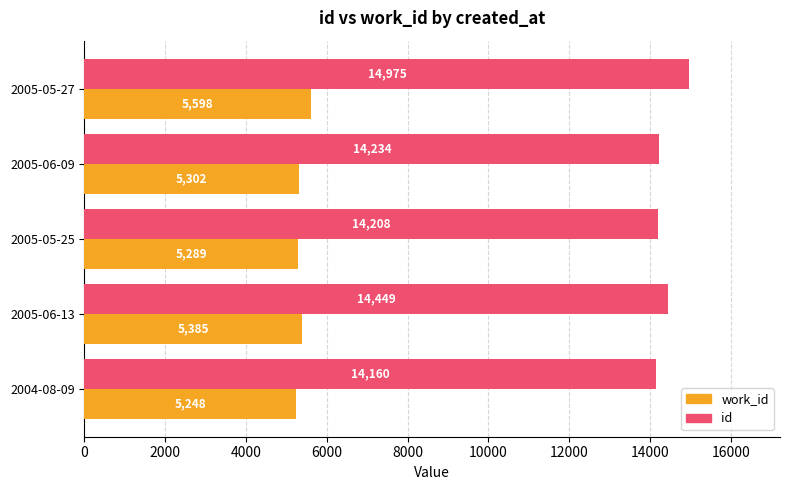

At which category is the sum across all series the highest?

2005-05-27